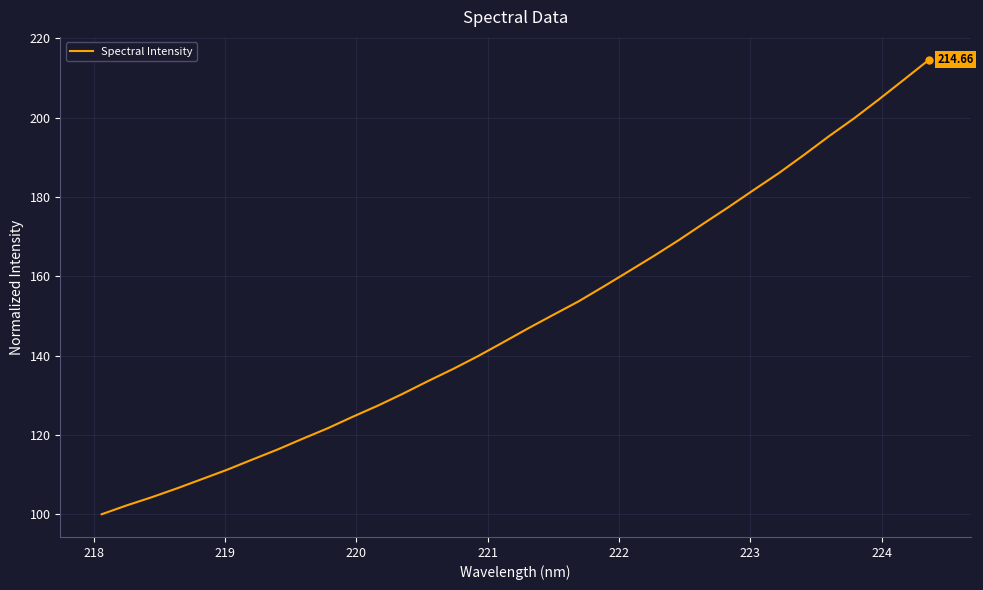

What is the maximum value shown in the chart?

214.7